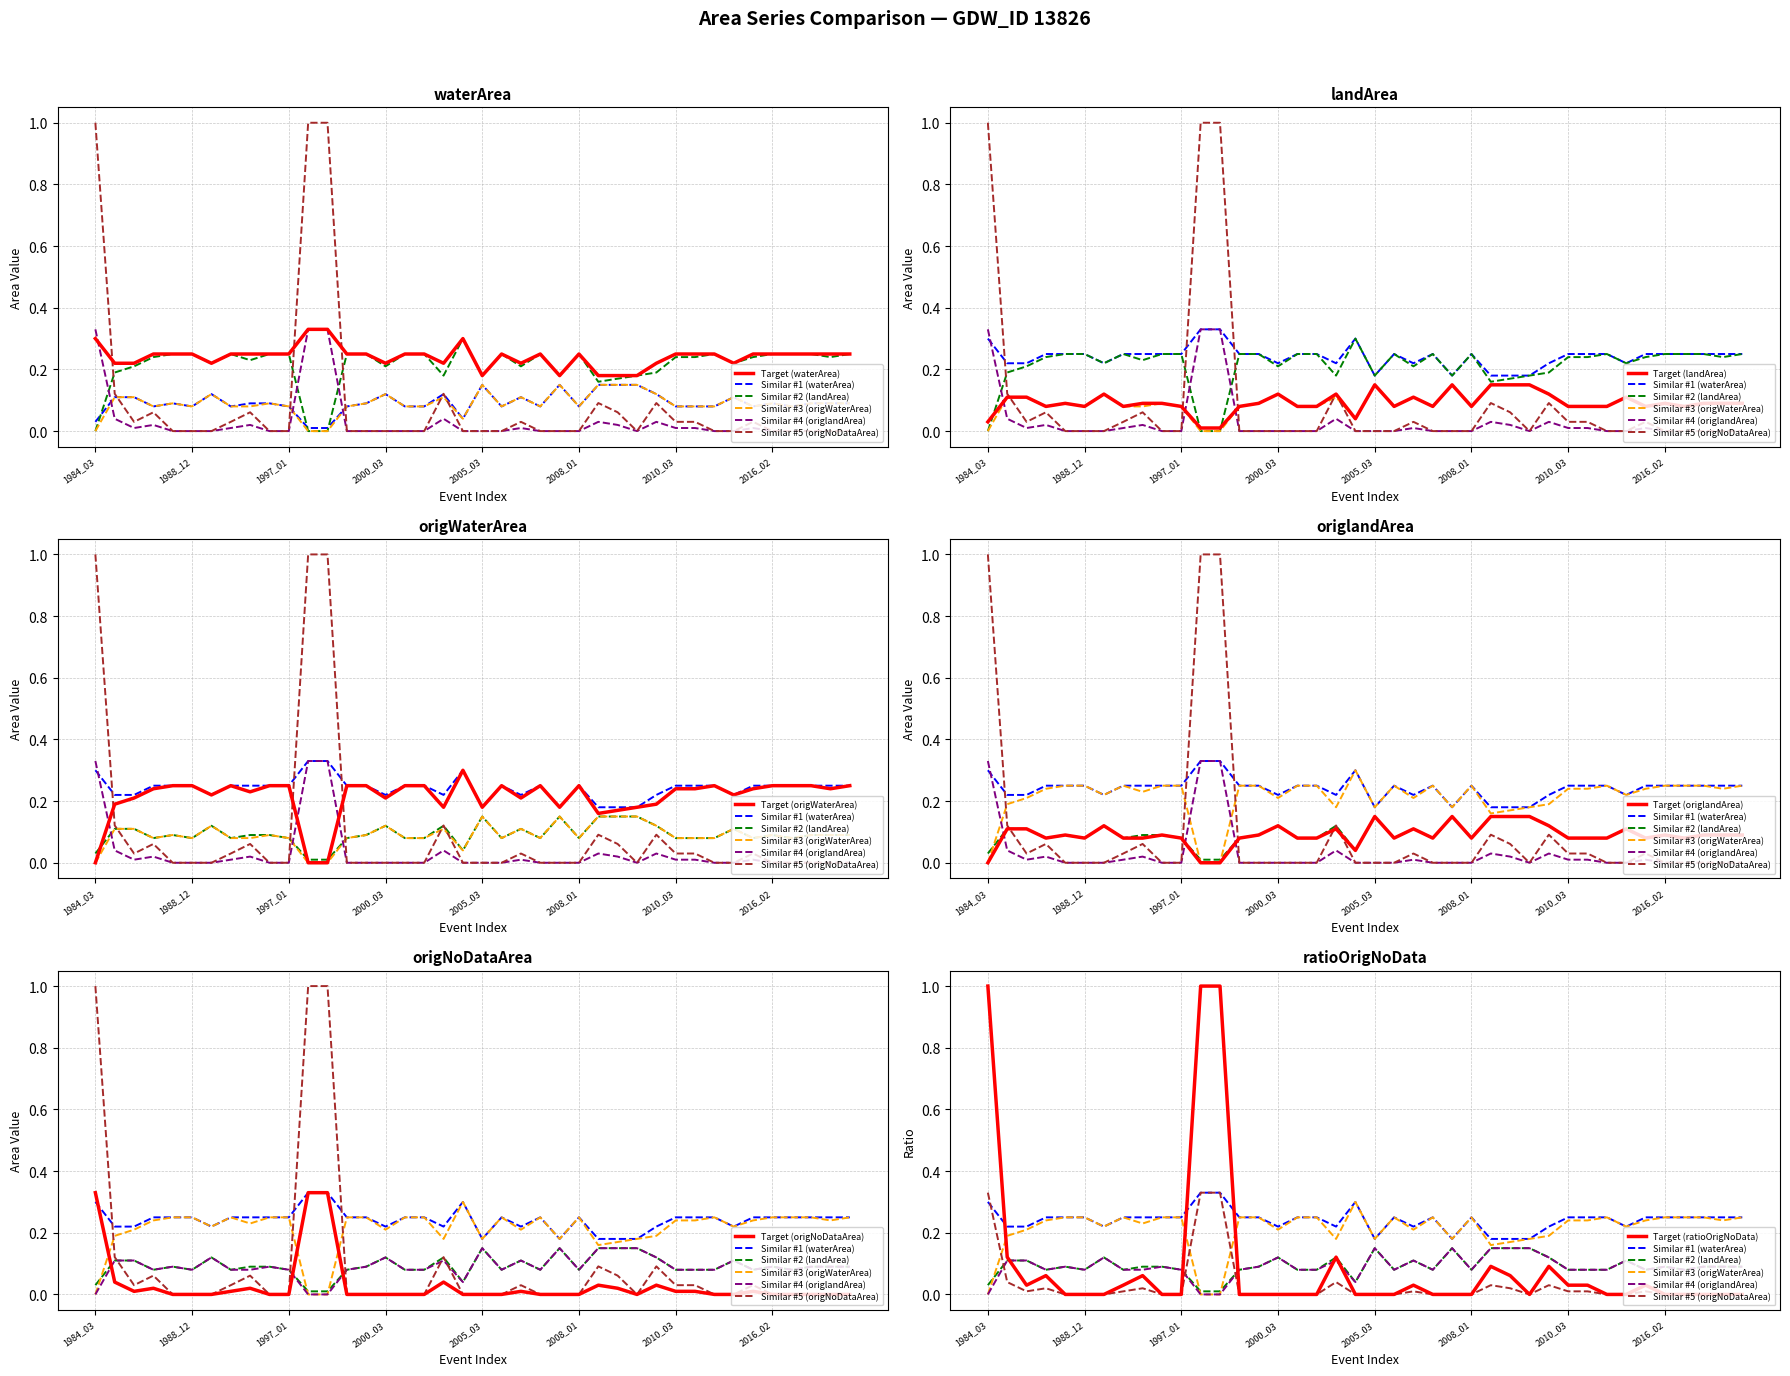

Reading left to right, transcribe all the data shown in this chart.

waterArea: 1984_03=0.3	1985_03=0.2	1986_03=0.2	1987_12=0.2	1988_03=0.2	1988_12=0.2	1989_01=0.2	1991_01=0.2	1991_10=0.2	1992_01=0.2	1997_01=0.2	1998_04=0.3	1998_09=0.3	1998_11=0.2	2000_01=0.2	2000_03=0.2	2002_01=0.2	2002_02=0.2	2004_05=0.2	2004_11=0.3	2005_03=0.2	2005_12=0.2	2006_04=0.2	2006_12=0.2	2007_02=0.2	2008_01=0.2	2009_03=0.2	2009_05=0.2	2009_06=0.2	2009_08=0.2	2010_03=0.2	2010_04=0.2	2014_01=0.2	2014_02=0.2	2015_02=0.2	2016_02=0.2	2018_02=0.2	2021_01=0.2	2021_02=0.2	2021_12=0.2
landArea: 1984_03=0.0	1985_03=0.1	1986_03=0.1	1987_12=0.1	1988_03=0.1	1988_12=0.1	1989_01=0.1	1991_01=0.1	1991_10=0.1	1992_01=0.1	1997_01=0.1	1998_04=0.0	1998_09=0.0	1998_11=0.1	2000_01=0.1	2000_03=0.1	2002_01=0.1	2002_02=0.1	2004_05=0.1	2004_11=0.0	2005_03=0.1	2005_12=0.1	2006_04=0.1	2006_12=0.1	2007_02=0.1	2008_01=0.1	2009_03=0.1	2009_05=0.1	2009_06=0.1	2009_08=0.1	2010_03=0.1	2010_04=0.1	2014_01=0.1	2014_02=0.1	2015_02=0.1	2016_02=0.1	2018_02=0.1	2021_01=0.1	2021_02=0.1	2021_12=0.1
origWaterArea: 1984_03=0.0	1985_03=0.2	1986_03=0.2	1987_12=0.2	1988_03=0.2	1988_12=0.2	1989_01=0.2	1991_01=0.2	1991_10=0.2	1992_01=0.2	1997_01=0.2	1998_04=0.0	1998_09=0.0	1998_11=0.2	2000_01=0.2	2000_03=0.2	2002_01=0.2	2002_02=0.2	2004_05=0.2	2004_11=0.3	2005_03=0.2	2005_12=0.2	2006_04=0.2	2006_12=0.2	2007_02=0.2	2008_01=0.2	2009_03=0.2	2009_05=0.2	2009_06=0.2	2009_08=0.2	2010_03=0.2	2010_04=0.2	2014_01=0.2	2014_02=0.2	2015_02=0.2	2016_02=0.2	2018_02=0.2	2021_01=0.2	2021_02=0.2	2021_12=0.2
origlandArea: 1984_03=0.0	1985_03=0.1	1986_03=0.1	1987_12=0.1	1988_03=0.1	1988_12=0.1	1989_01=0.1	1991_01=0.1	1991_10=0.1	1992_01=0.1	1997_01=0.1	1998_04=0.0	1998_09=0.0	1998_11=0.1	2000_01=0.1	2000_03=0.1	2002_01=0.1	2002_02=0.1	2004_05=0.1	2004_11=0.0	2005_03=0.1	2005_12=0.1	2006_04=0.1	2006_12=0.1	2007_02=0.1	2008_01=0.1	2009_03=0.1	2009_05=0.1	2009_06=0.1	2009_08=0.1	2010_03=0.1	2010_04=0.1	2014_01=0.1	2014_02=0.1	2015_02=0.1	2016_02=0.1	2018_02=0.1	2021_01=0.1	2021_02=0.1	2021_12=0.1
origNoDataArea: 1984_03=0.3	1985_03=0.0	1986_03=0.0	1987_12=0.0	1988_03=0.0	1988_12=0.0	1989_01=0.0	1991_01=0.0	1991_10=0.0	1992_01=0.0	1997_01=0.0	1998_04=0.3	1998_09=0.3	1998_11=0.0	2000_01=0.0	2000_03=0.0	2002_01=0.0	2002_02=0.0	2004_05=0.0	2004_11=0.0	2005_03=0.0	2005_12=0.0	2006_04=0.0	2006_12=0.0	2007_02=0.0	2008_01=0.0	2009_03=0.0	2009_05=0.0	2009_06=0.0	2009_08=0.0	2010_03=0.0	2010_04=0.0	2014_01=0.0	2014_02=0.0	2015_02=0.0	2016_02=0.0	2018_02=0.0	2021_01=0.0	2021_02=0.0	2021_12=0.0
ratioOrigNoData: 1984_03=1.0	1985_03=0.1	1986_03=0.0	1987_12=0.1	1988_03=0.0	1988_12=0.0	1989_01=0.0	1991_01=0.0	1991_10=0.1	1992_01=0.0	1997_01=0.0	1998_04=1.0	1998_09=1.0	1998_11=0.0	2000_01=0.0	2000_03=0.0	2002_01=0.0	2002_02=0.0	2004_05=0.1	2004_11=0.0	2005_03=0.0	2005_12=0.0	2006_04=0.0	2006_12=0.0	2007_02=0.0	2008_01=0.0	2009_03=0.1	2009_05=0.1	2009_06=0.0	2009_08=0.1	2010_03=0.0	2010_04=0.0	2014_01=0.0	2014_02=0.0	2015_02=0.0	2016_02=0.0	2018_02=0.0	2021_01=0.0	2021_02=0.0	2021_12=0.0